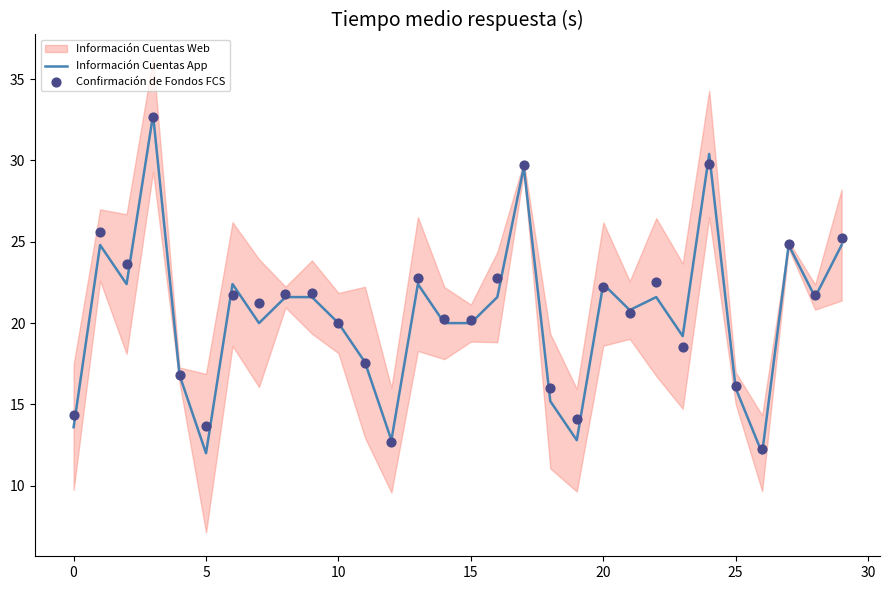

Is it true that Información Cuentas App equals 16.0 at 25?

True